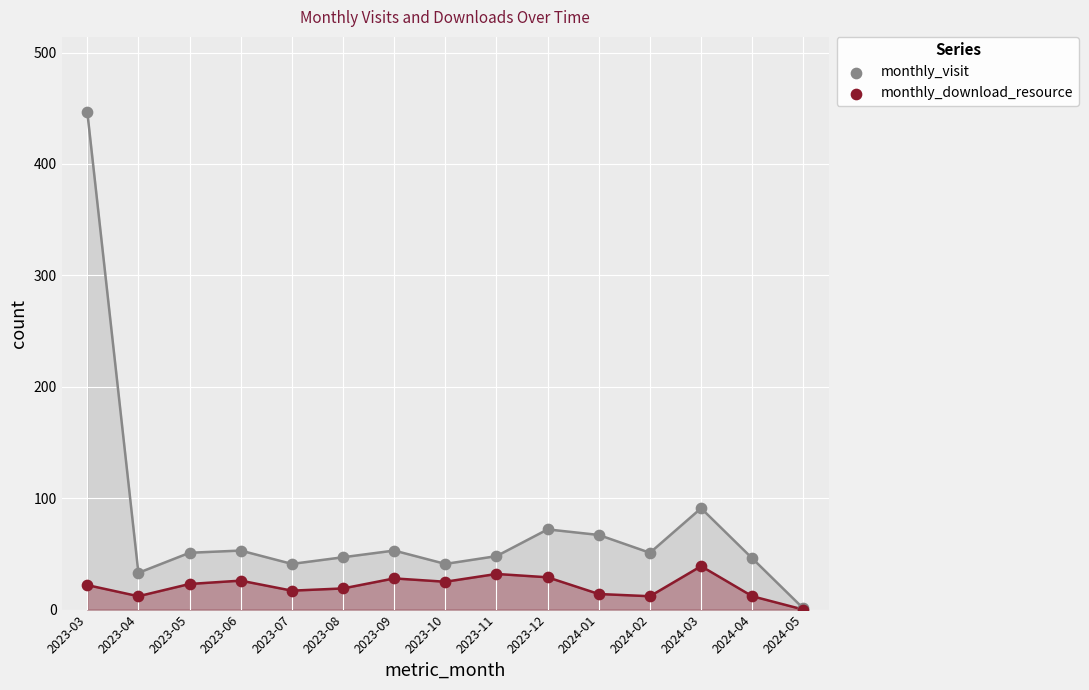

Across all series, what Y value is closest to 223?

91